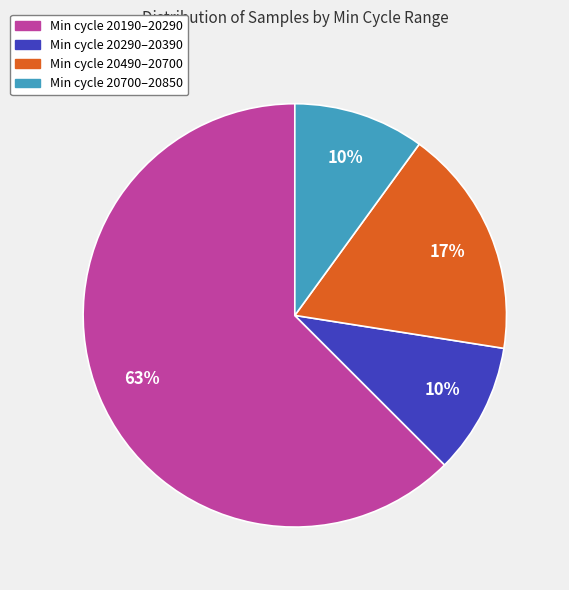

Count the number of slices in the pie.

4